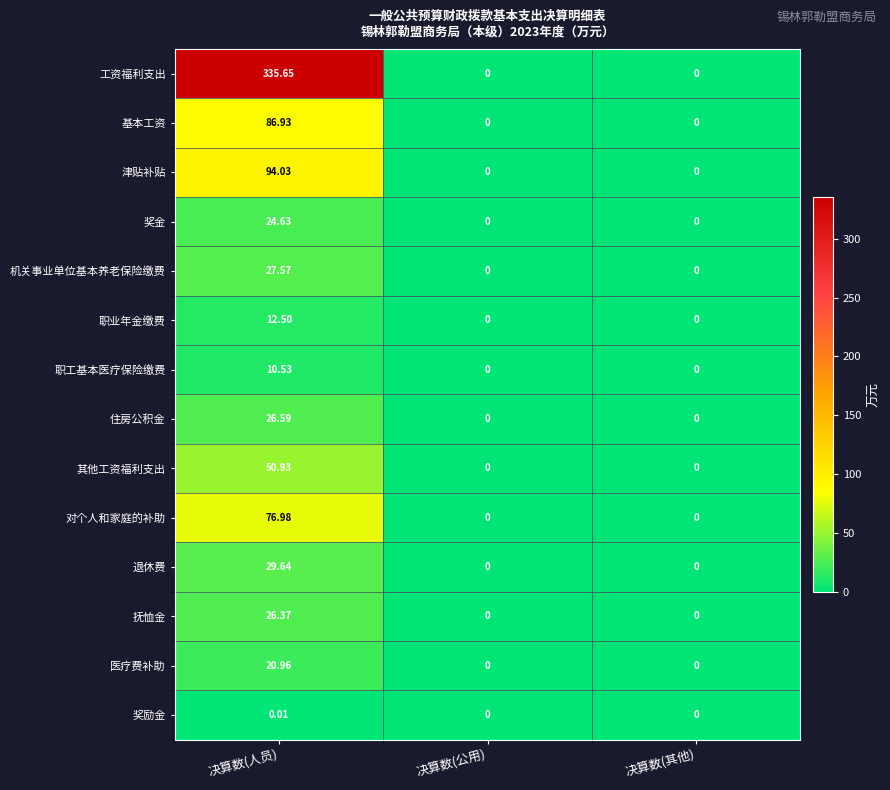

Rank the series at 决算数(人员) from lowest to highest value.

奖励金, 职工基本医疗保险缴费, 职业年金缴费, 医疗费补助, 奖金, 抚恤金, 住房公积金, 机关事业单位基本养老保险缴费, 退休费, 其他工资福利支出, 对个人和家庭的补助, 基本工资, 津贴补贴, 工资福利支出